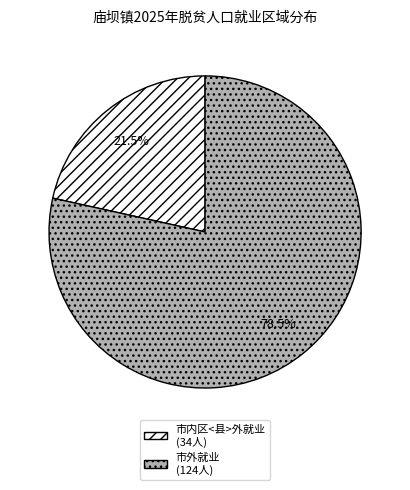

To the nearest percent, what is the combined percentage of 市内区<县>外就业 and 市外就业?

100%